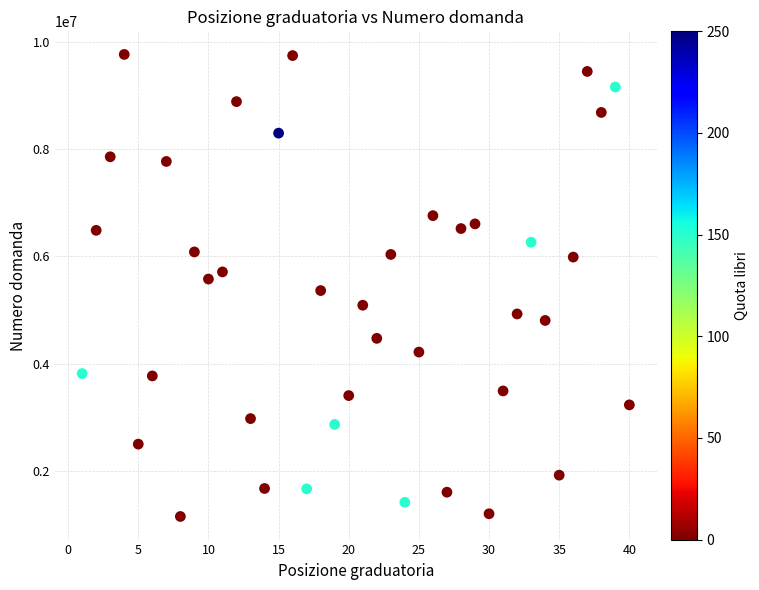

What is the range of Y values (max minus min)?

8615981